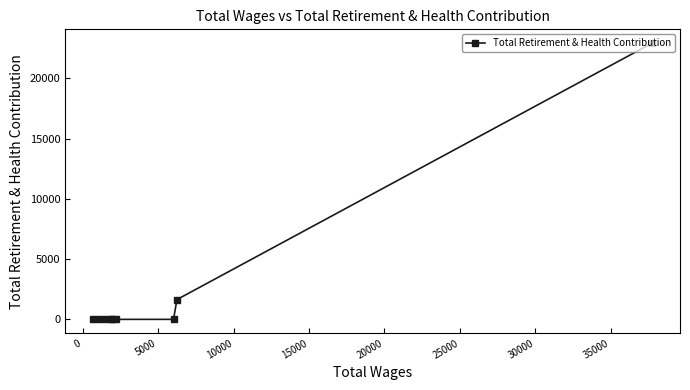

What is the maximum value shown in the chart?

22929